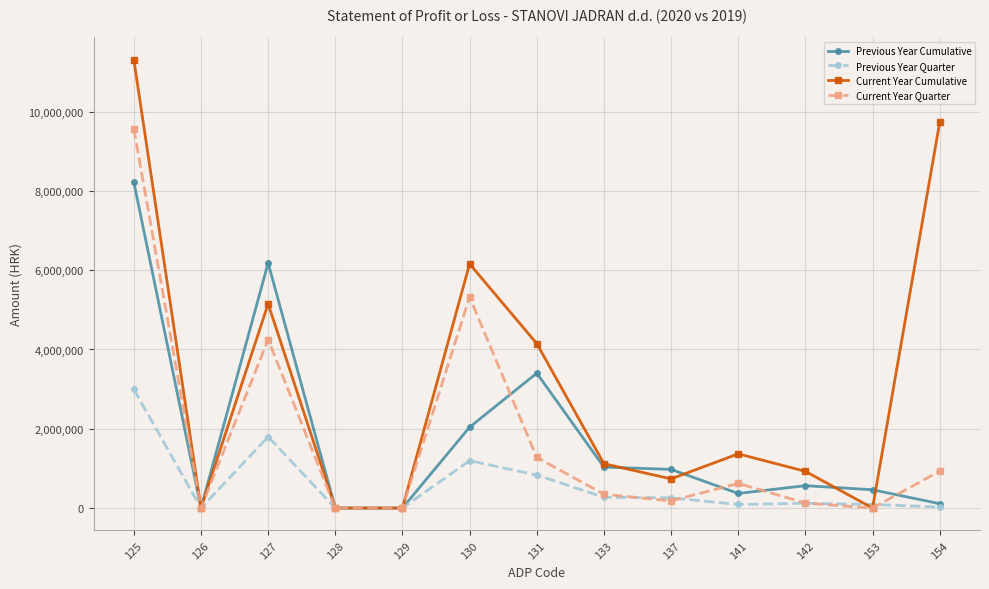

The Previous Year Cumulative series shows 12045991 at 125. True or false?

False